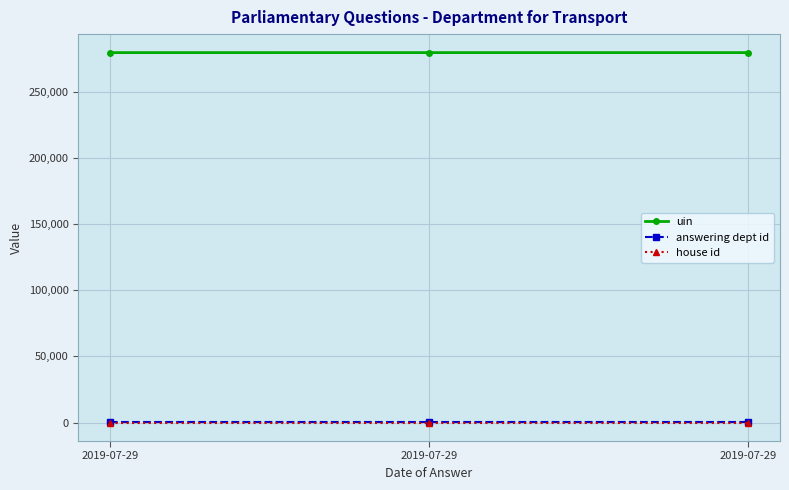

How many categories are shown in the chart?

3